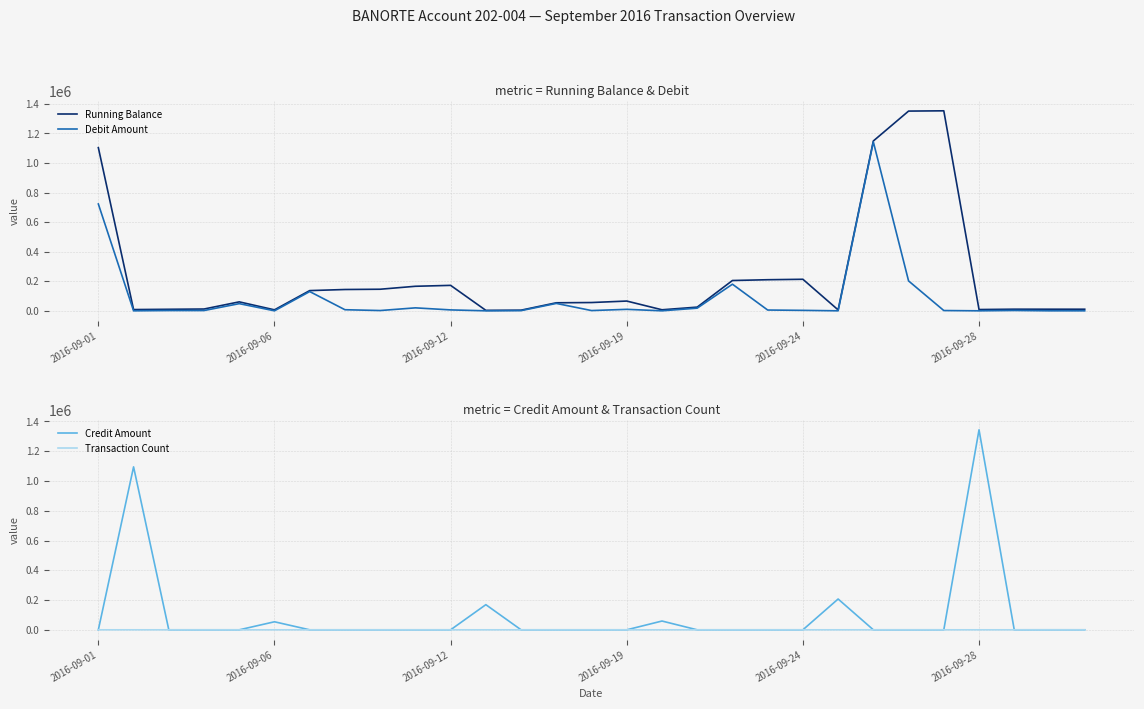

What is the total value across all series at 11?

172088.1